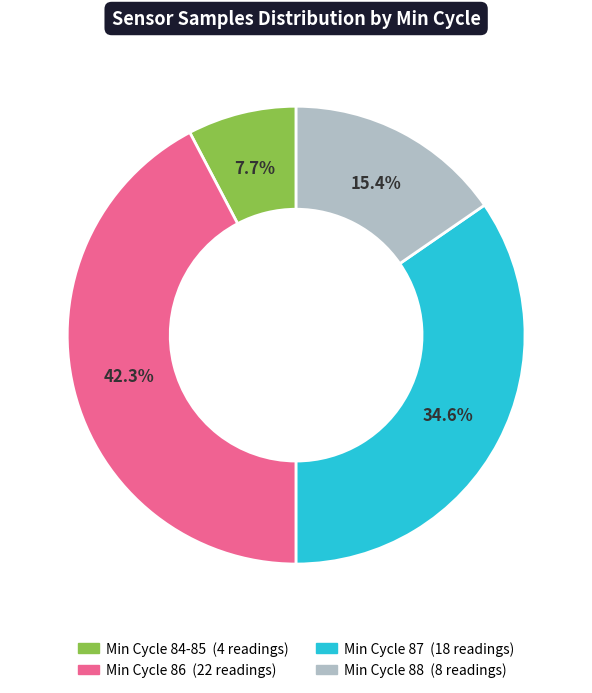

How many segments does this pie chart have?

4